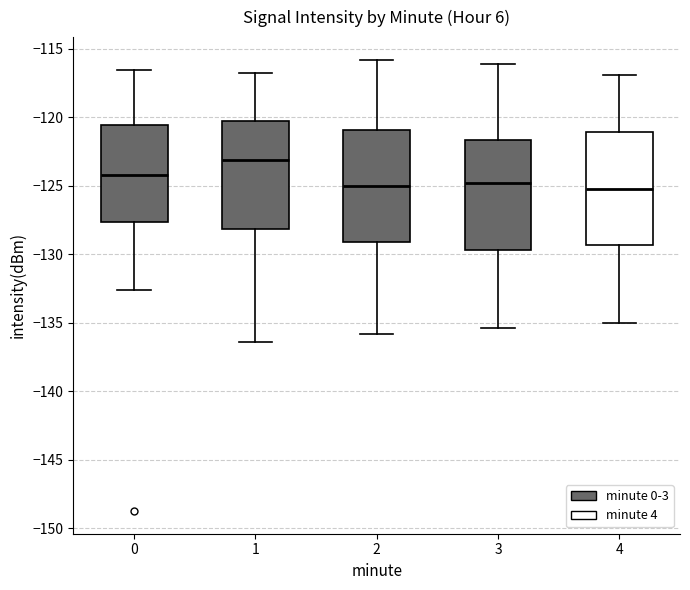

Where is the upper edge of the box at x = 4 on the y-axis? The values are not printed on the chart, so give them approximately, as read against the axis.

-121.0